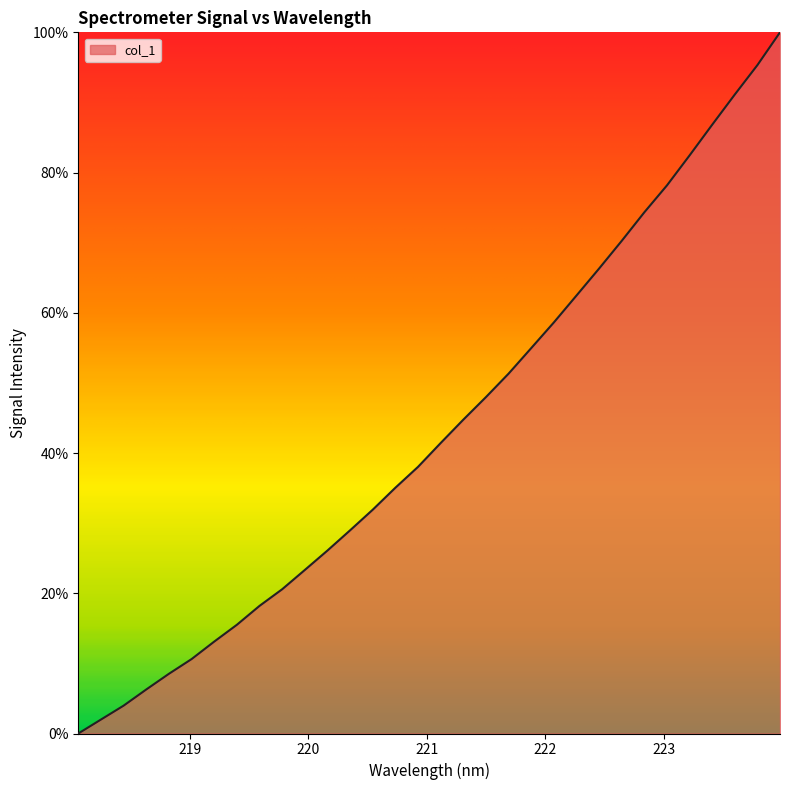

Count the number of values greater than 41.

16